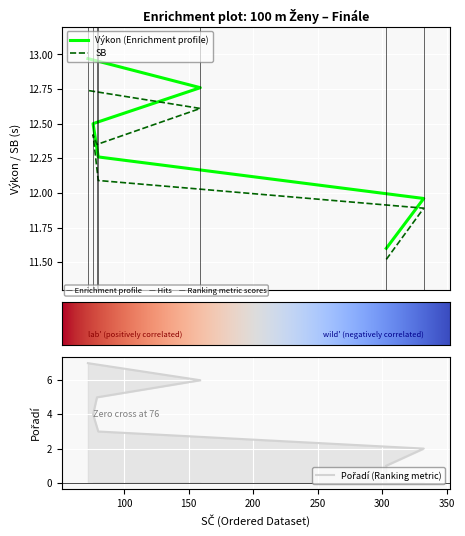

Does the chart display data point markers on the line(s)?

No